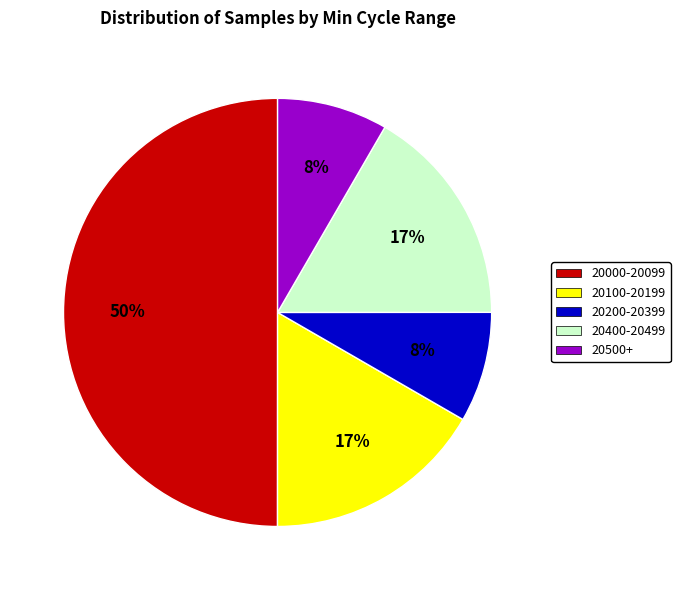

To the nearest percent, what is the difference between the largest and smallest slice percentages?

42%